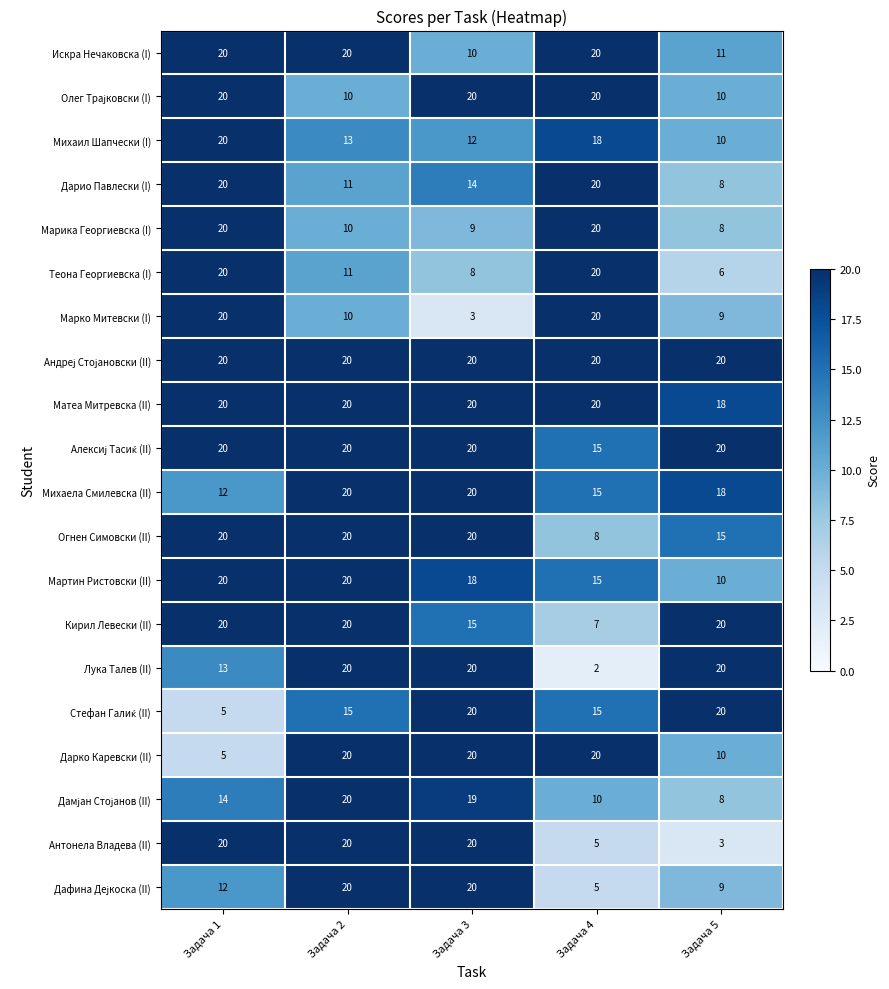

Where is Михаела Смилевска (II) nearest to the value 16?

Задача 4